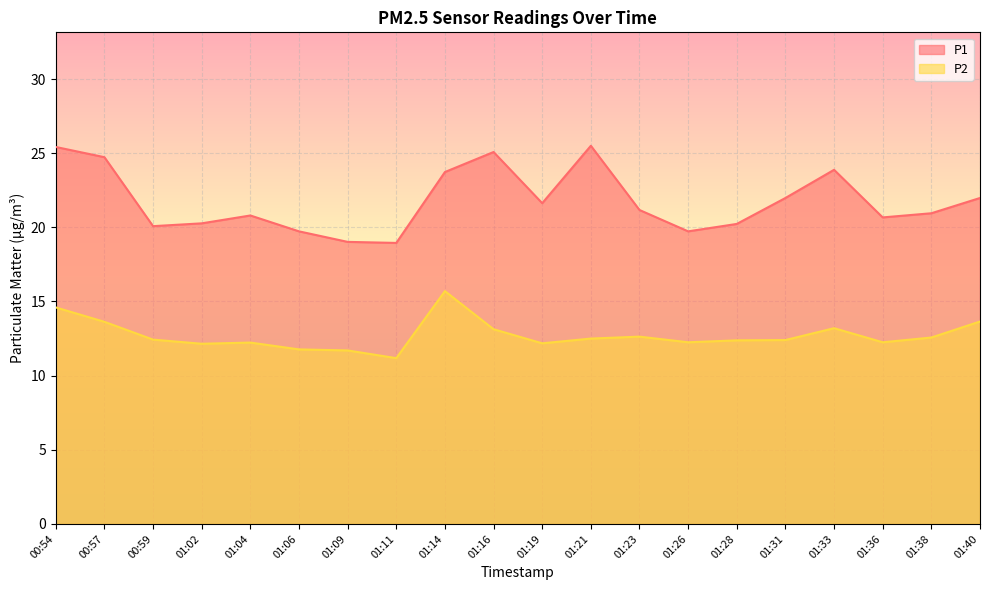

How many values in the P1 series exceed 21?

10